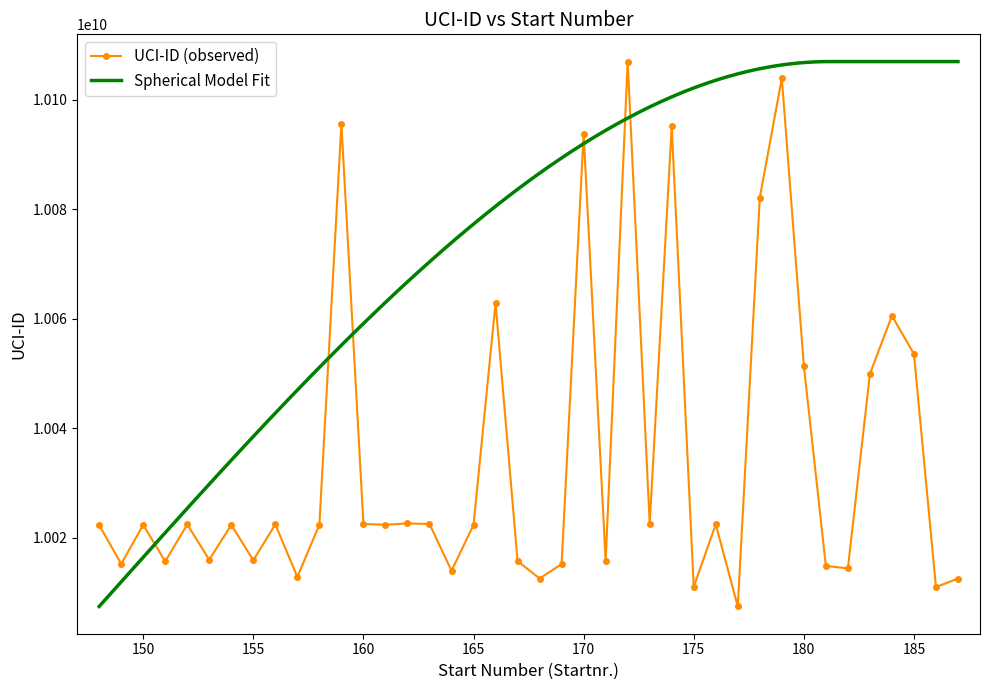

True or false: the data shows 13113748186 at 153.

False